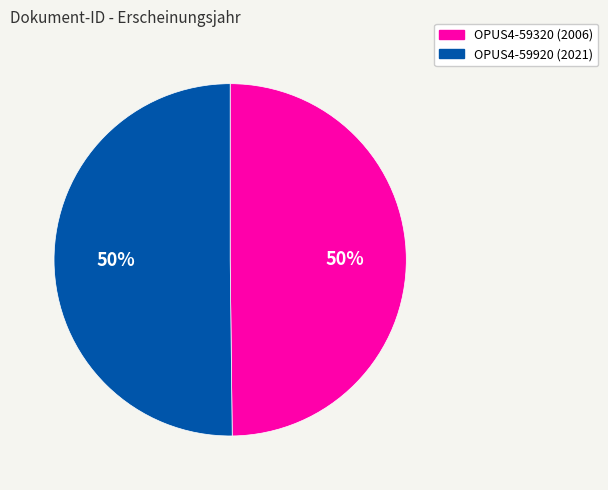

To the nearest percent, what is the combined percentage of OPUS4-59320 and OPUS4-59920?

100%